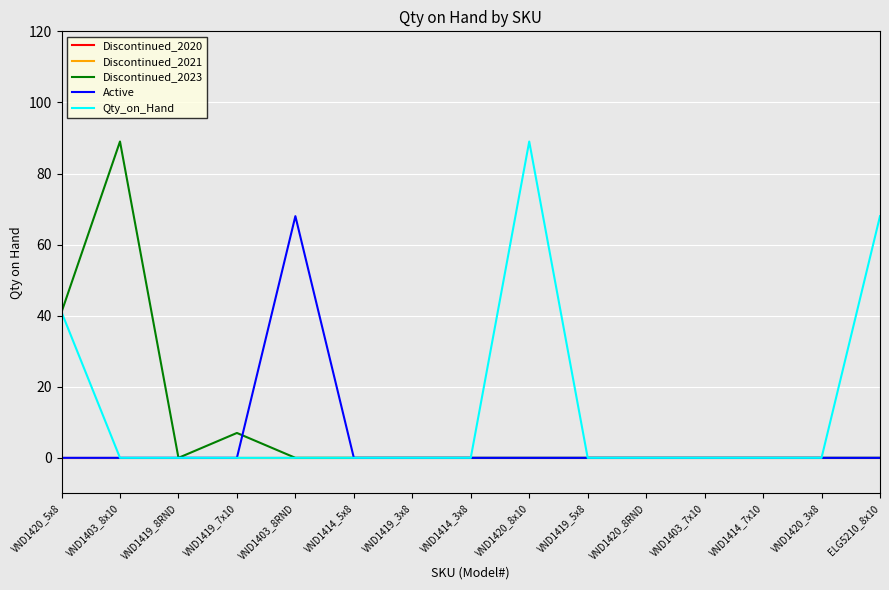

True or false: Discontinued_2020 and Discontinued_2023 intersect in this chart.

False